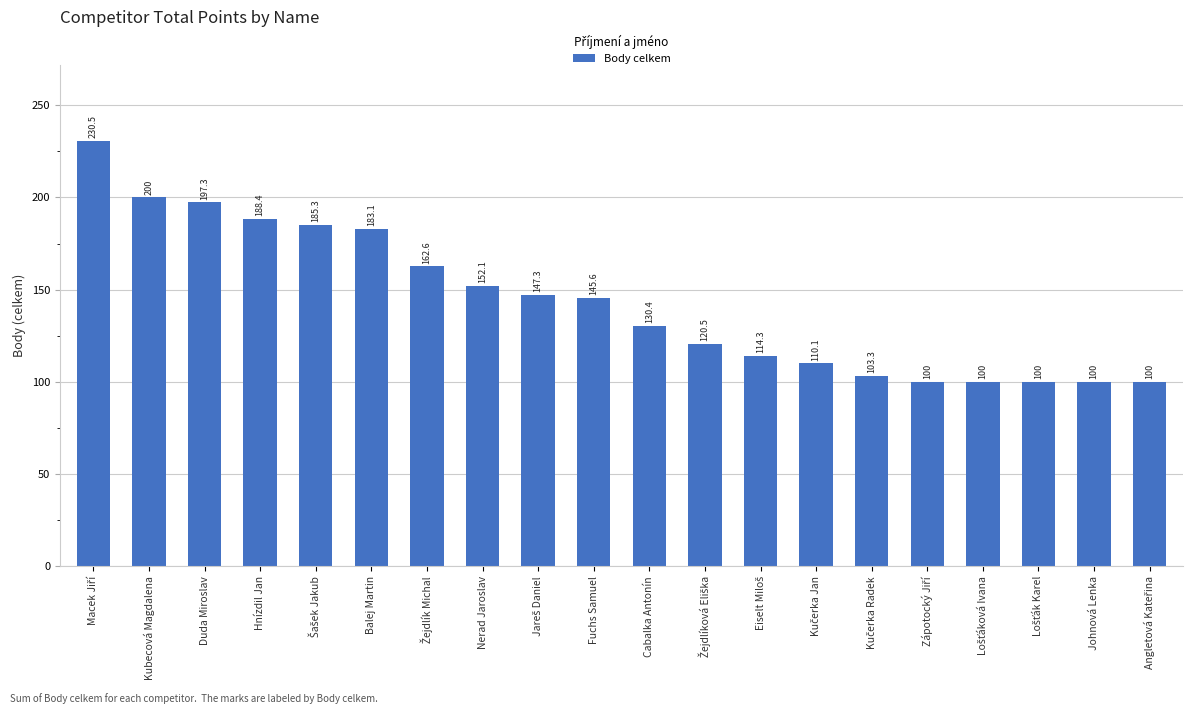

How many bars are there in total?

20